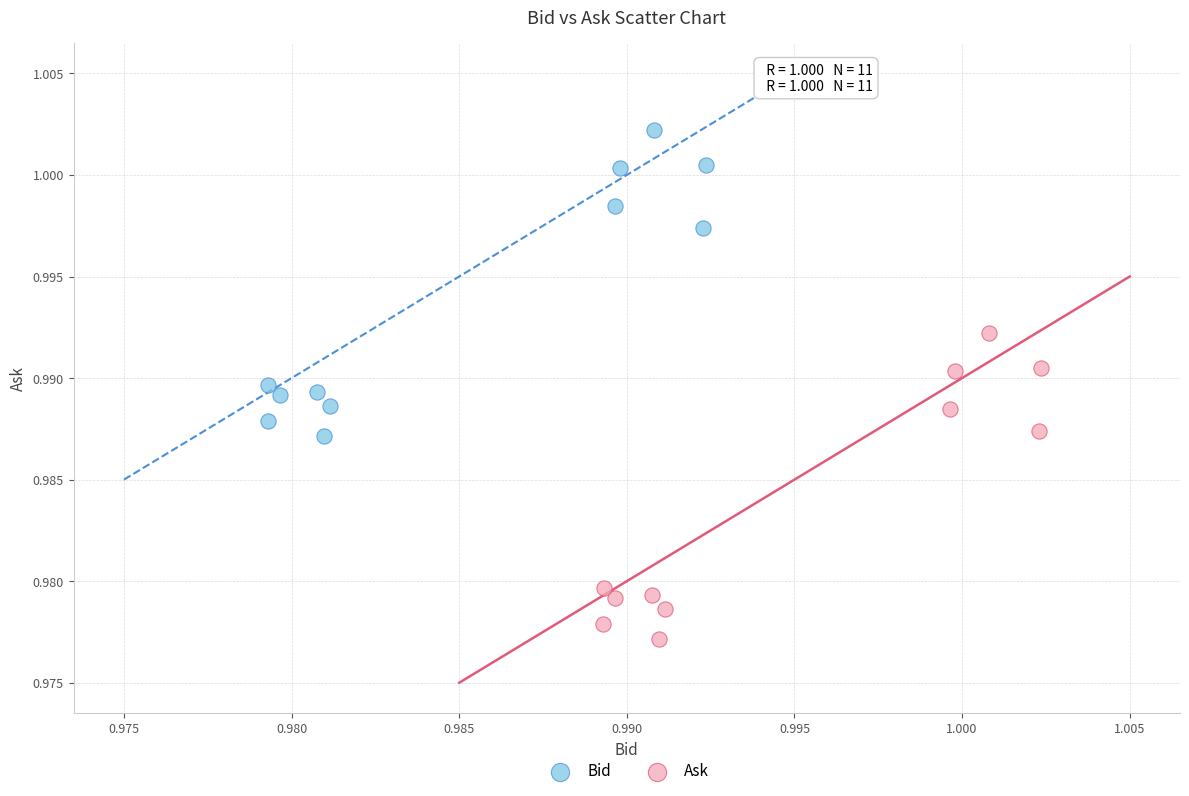

Which series reaches the maximum Y coordinate?

Bid